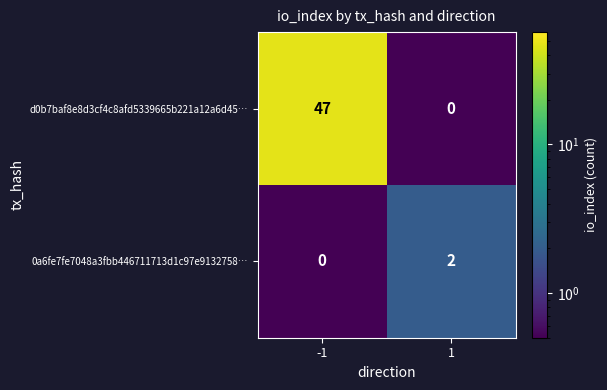

What is the spread (max minus min) of values at 1?

2